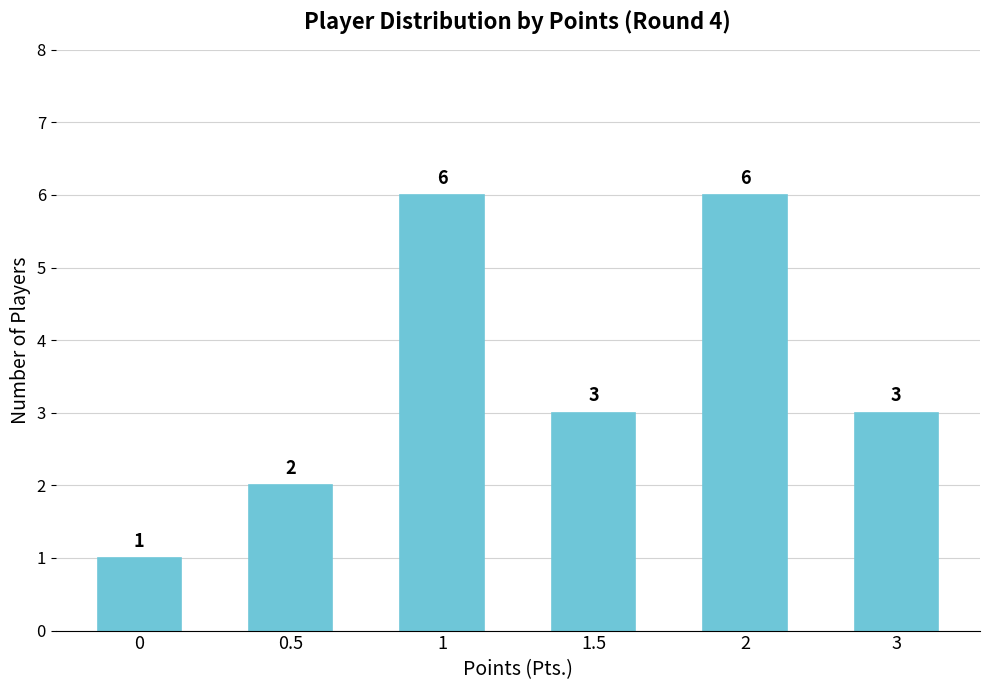

What is the change in value from 0 to 1?

+5